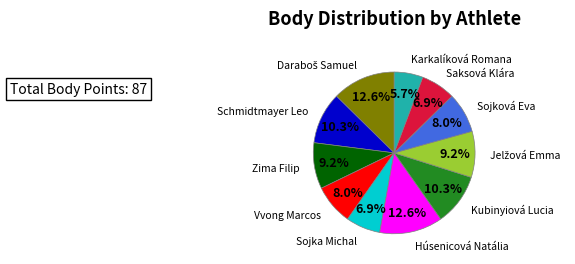

Is there a majority slice in this chart?

No